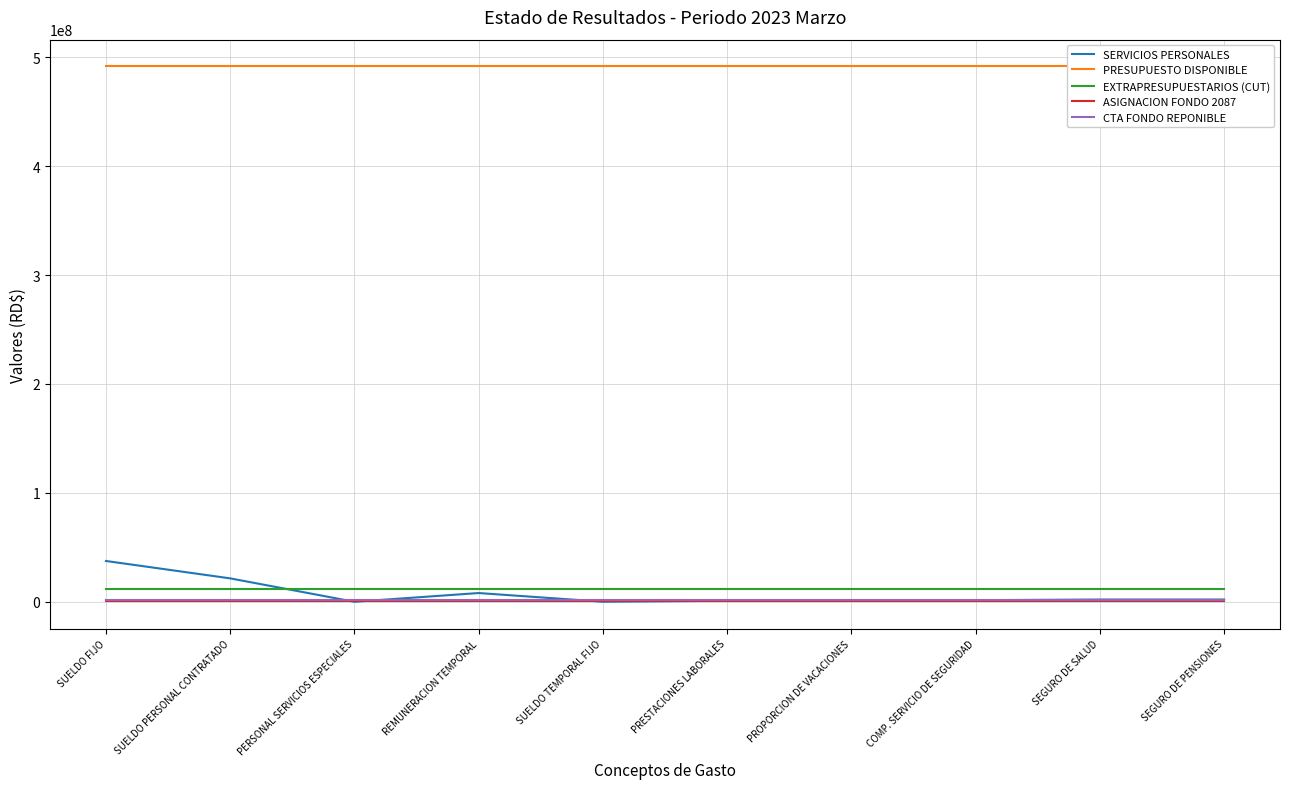

What are all the series names shown in the legend?

SERVICIOS PERSONALES, PRESUPUESTO DISPONIBLE, EXTRAPRESUPUESTARIOS (CUT), ASIGNACION FONDO 2087, CTA FONDO REPONIBLE